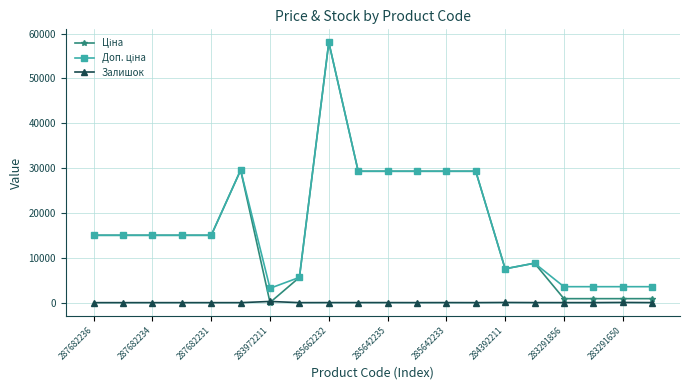

What is the maximum value shown in the chart?

58037.0